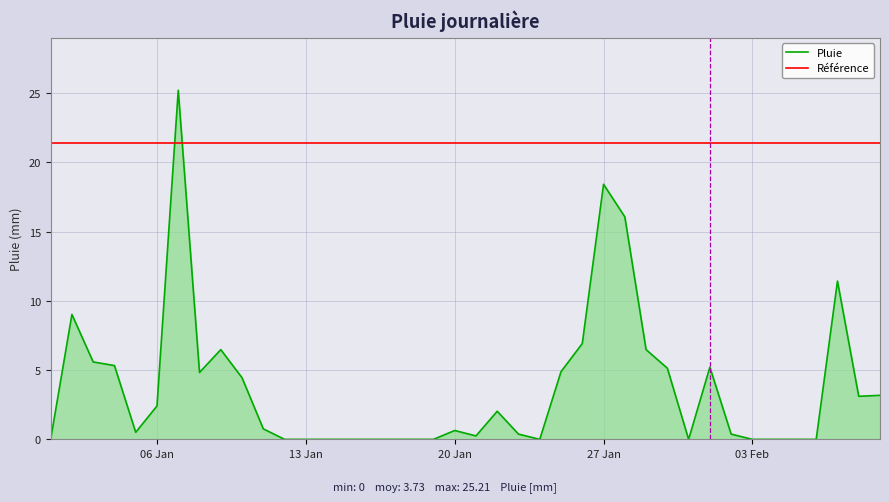

Reading left to right, transcribe all the data shown in this chart.

0.0	9.0	5.6	5.3	0.5	2.4	25.2	4.8	6.5	4.5	0.8	0.0	0.0	0.0	0.0	0.0	0.0	0.0	0.0	0.6	0.2	2.0	0.4	0.0	4.9	6.9	18.4	16.1	6.5	5.1	0.0	5.2	0.4	0.0	0.0	0.0	0.0	11.4	3.1	3.2